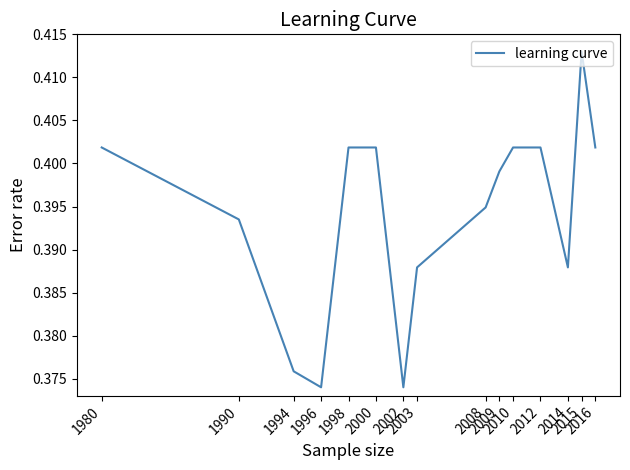

Where is the data nearest to the value 0?

1996